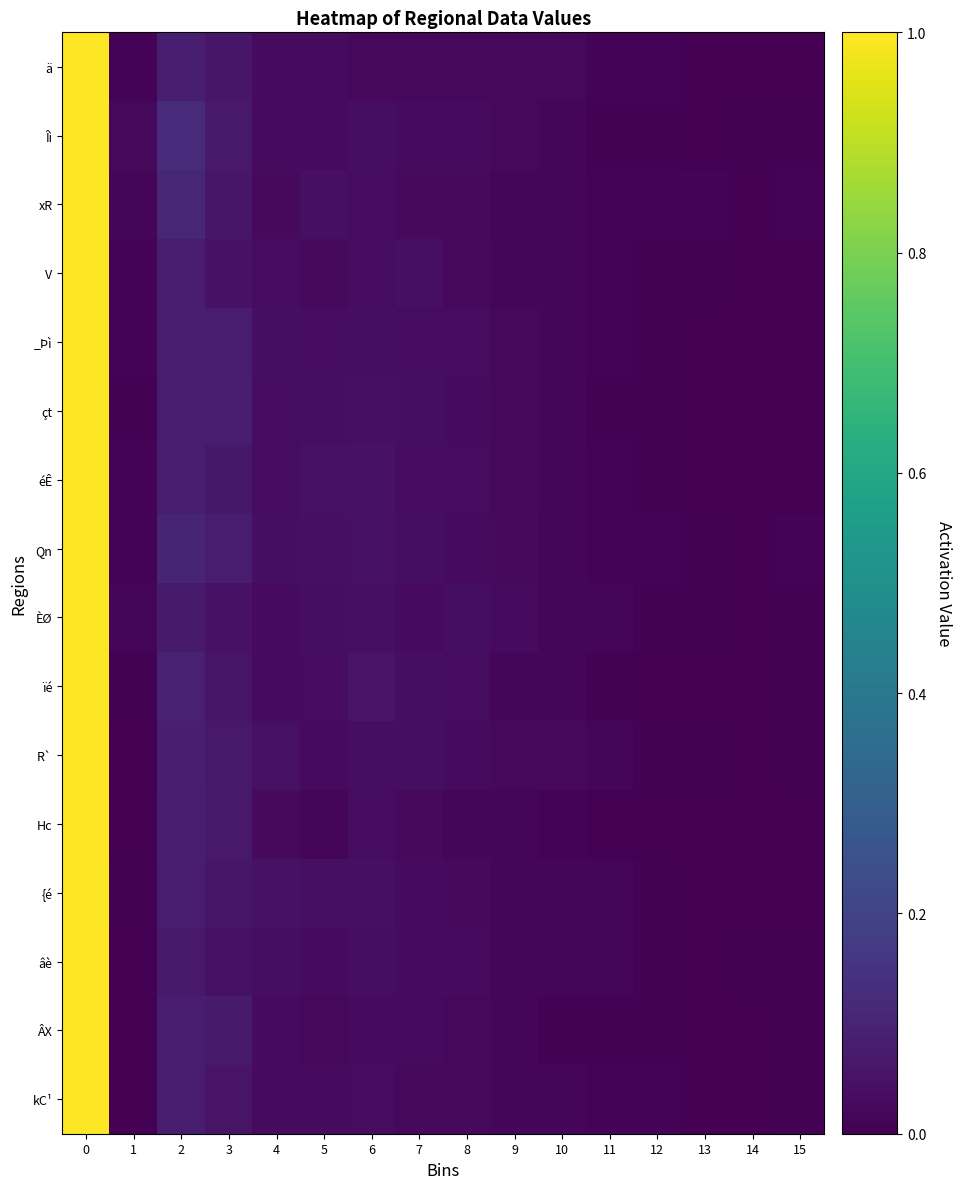

List the series in order of their peak value, lowest first.

kC¹, ÂX, âè, {é, Hc, R`, ïé, ÈØ, Qn, éÊ, çt, _Þì, V, xR, Îì, ä